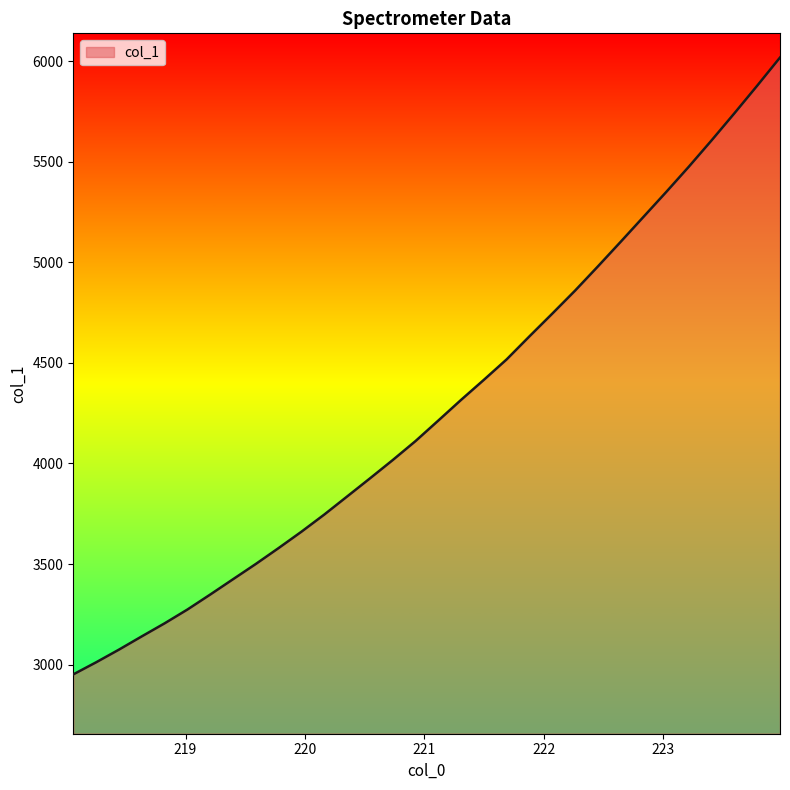

What is the maximum value shown in the chart?

6019.0